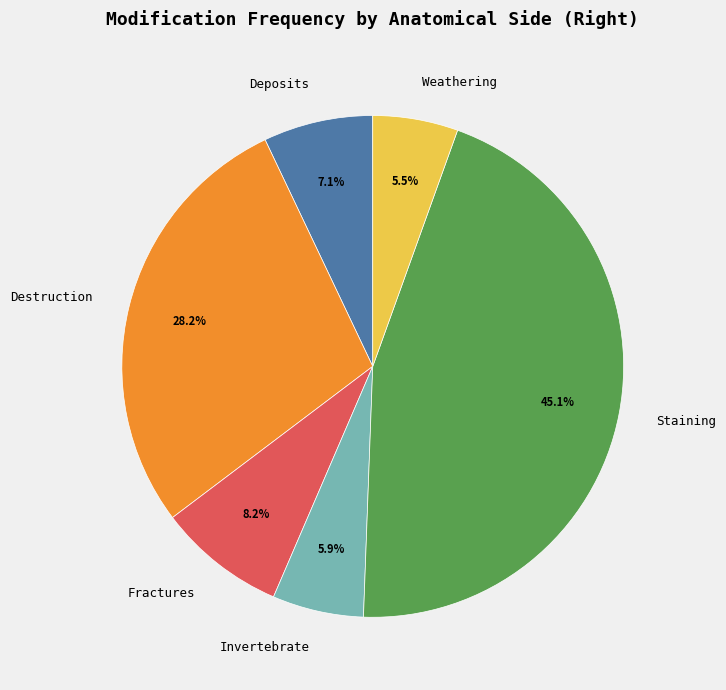

To the nearest percent, what is the difference between the largest and smallest slice percentages?

40%